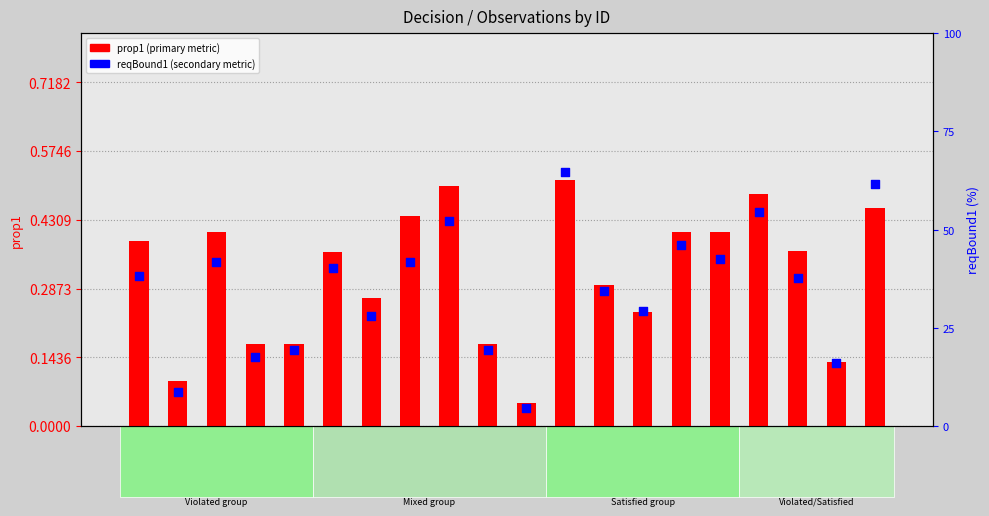

Is the value of prop1 (primary metric) at ID 7 greater than the value of reqBound1 (secondary metric) at ID 7?

No